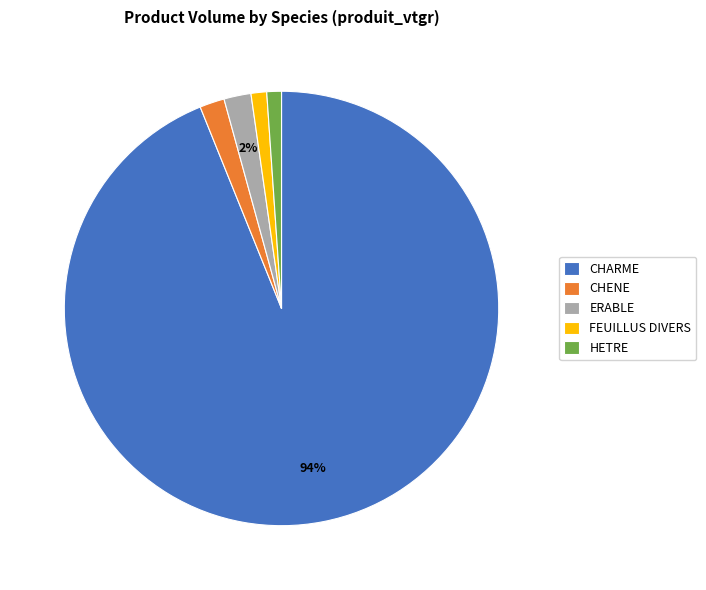

Which category has the biggest portion of the pie?

CHARME